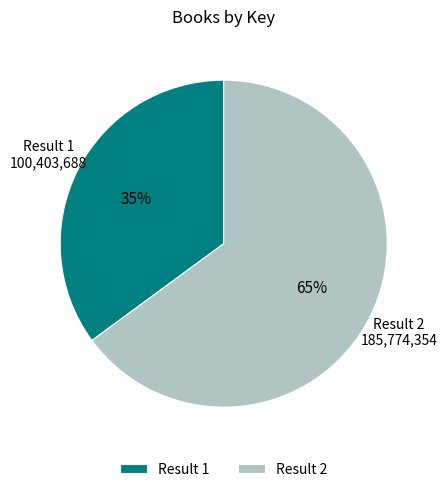

Between Result 1 and Result 2, which is larger?

Result 2